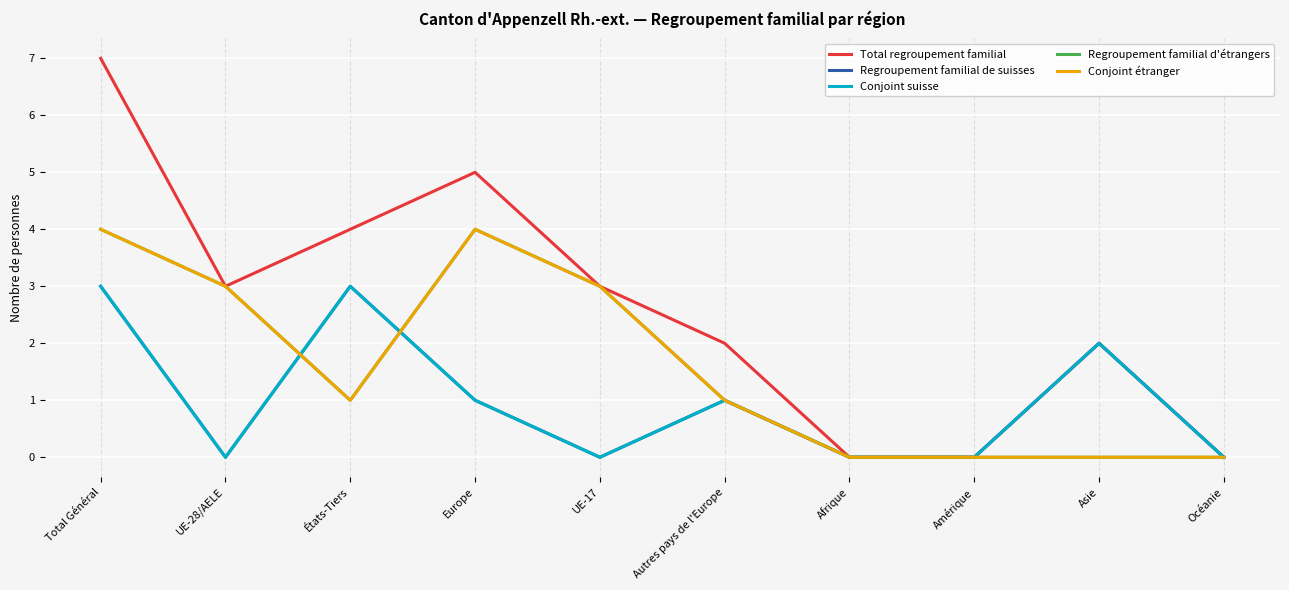

In Regroupement familial d'étrangers, how many points are higher than both neighbors (excluding endpoints)?

1